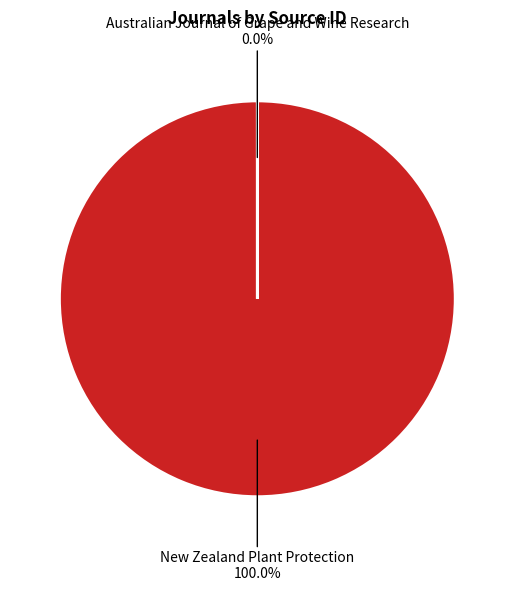

What is the largest slice in the pie chart?

New Zealand Plant Protection